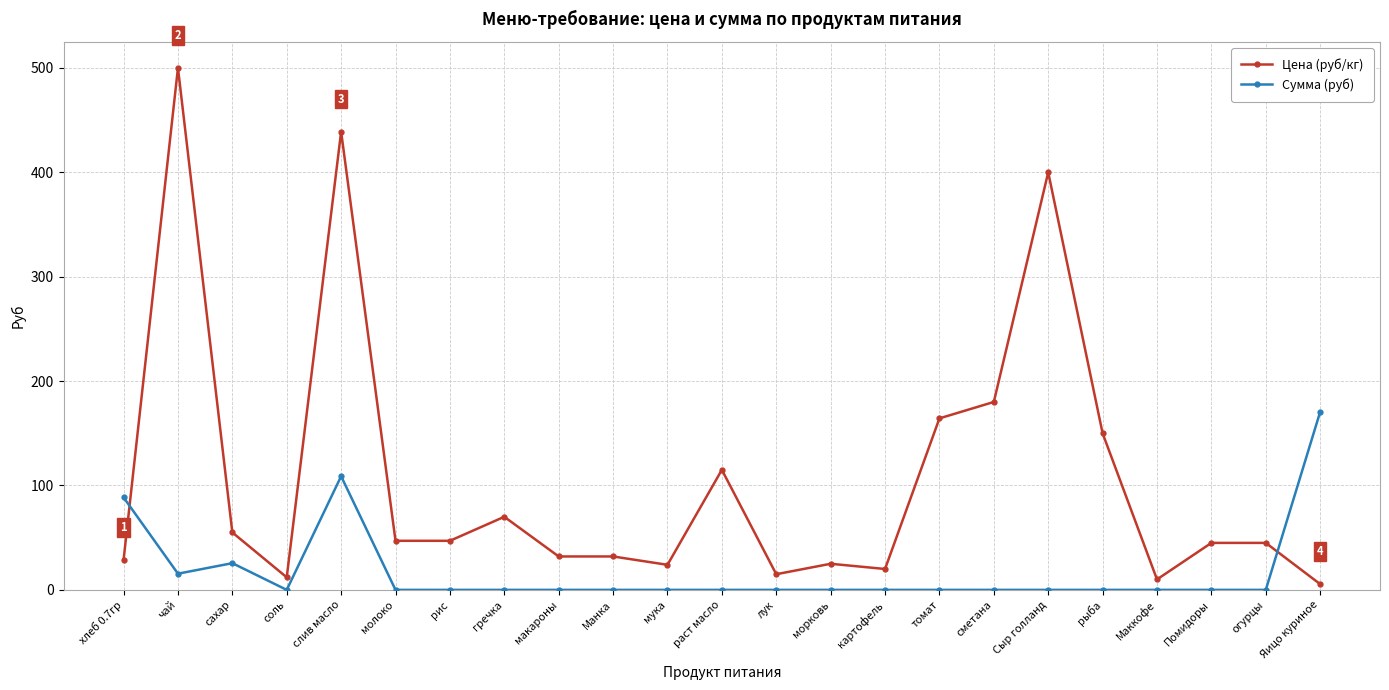

Which series has the largest total across all categories?

Цена (руб/кг)